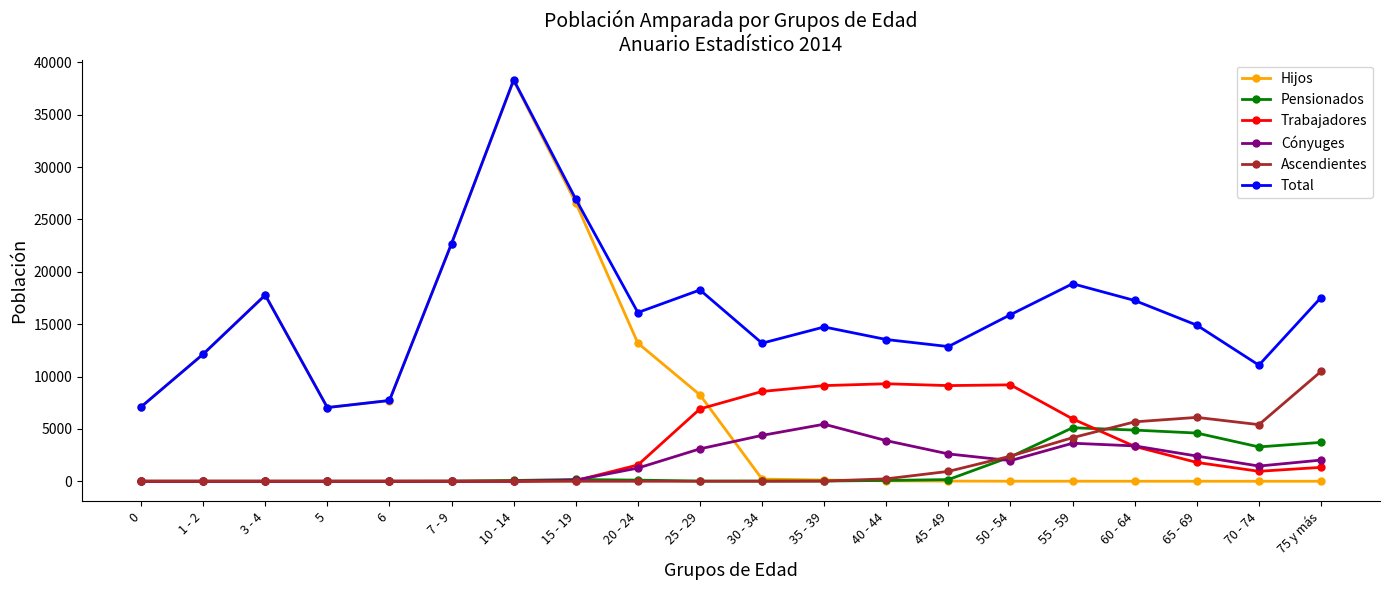

What is the label of the 6th point from the left?

7 - 9